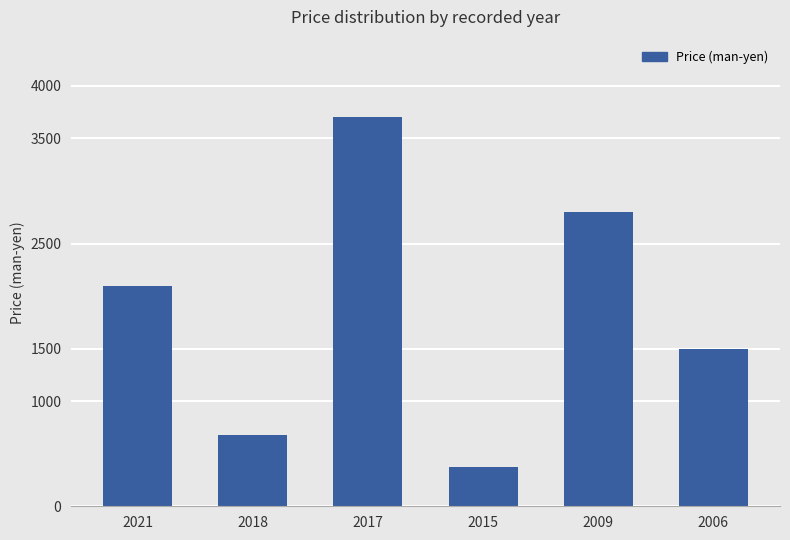

The value at 2018 is 680. True or false?

True